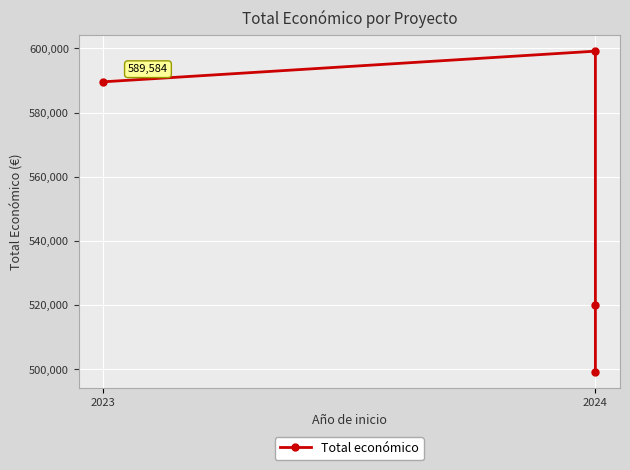

Is this an area chart (filled region under the line)?

No